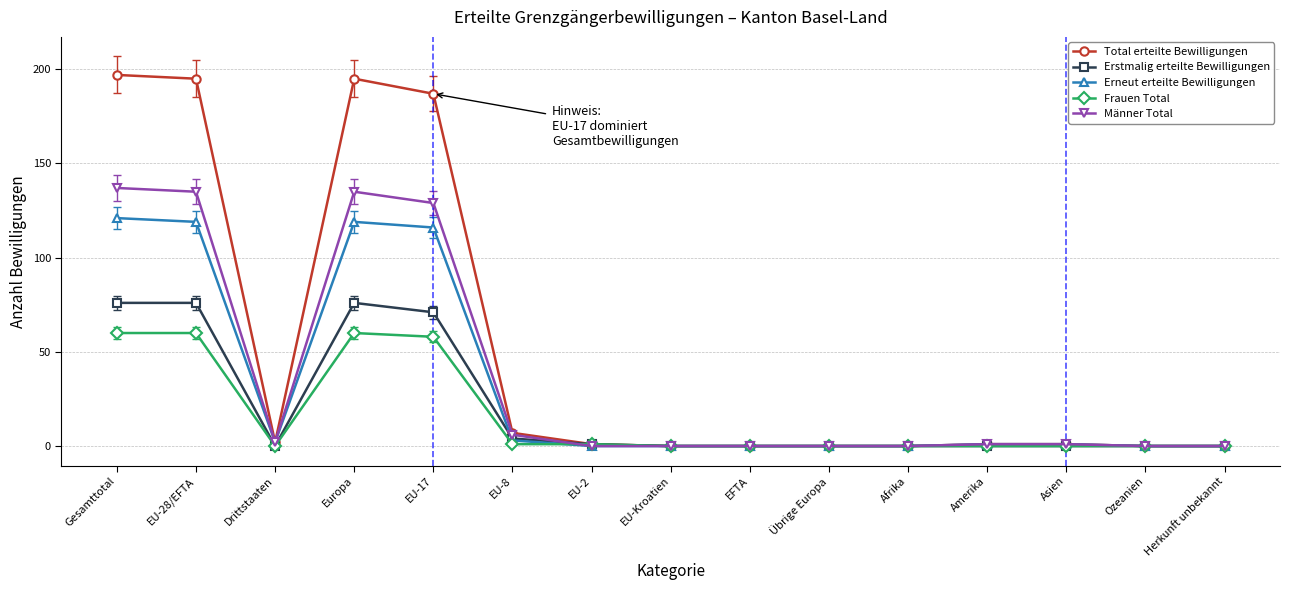

Is it true that Erstmalig erteilte Bewilligungen equals 0 at Amerika?

True